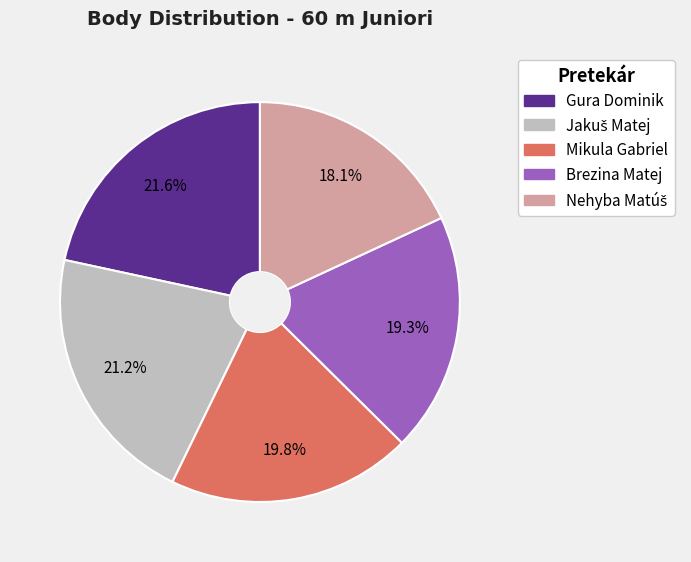

Approximately how many times larger is the value at Brezina Matej compared to Gura Dominik?

0.9